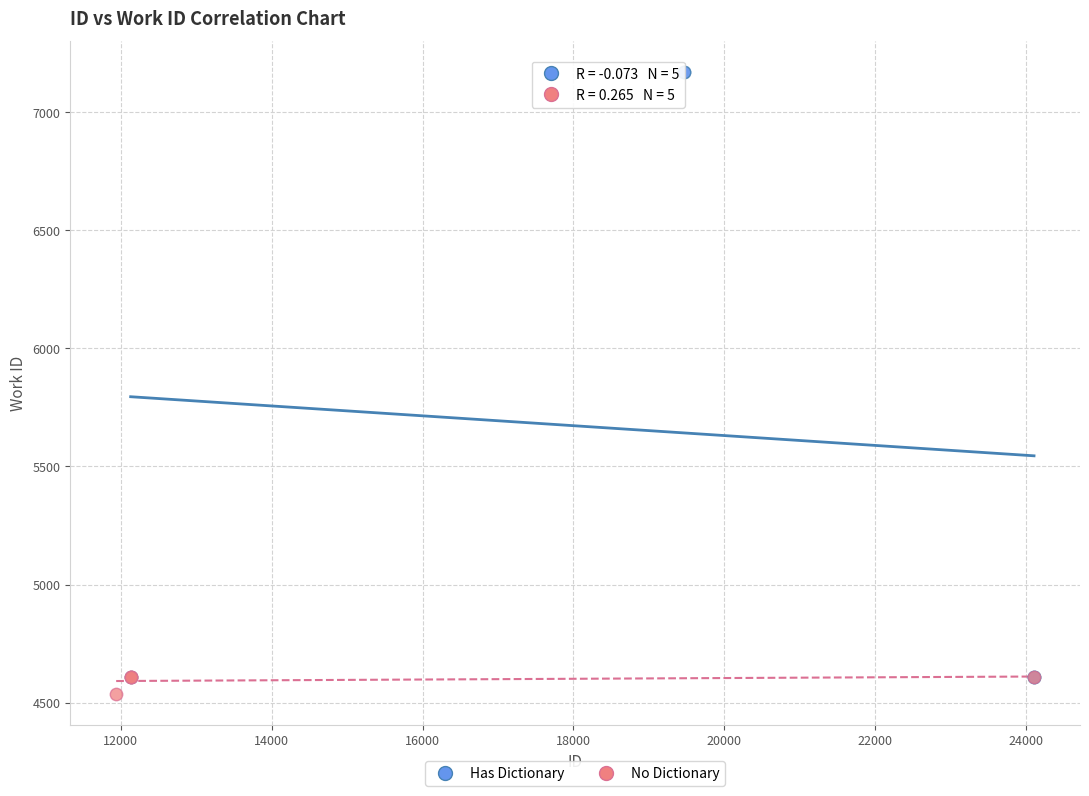

Which series contains the highest Y value?

Has Dictionary